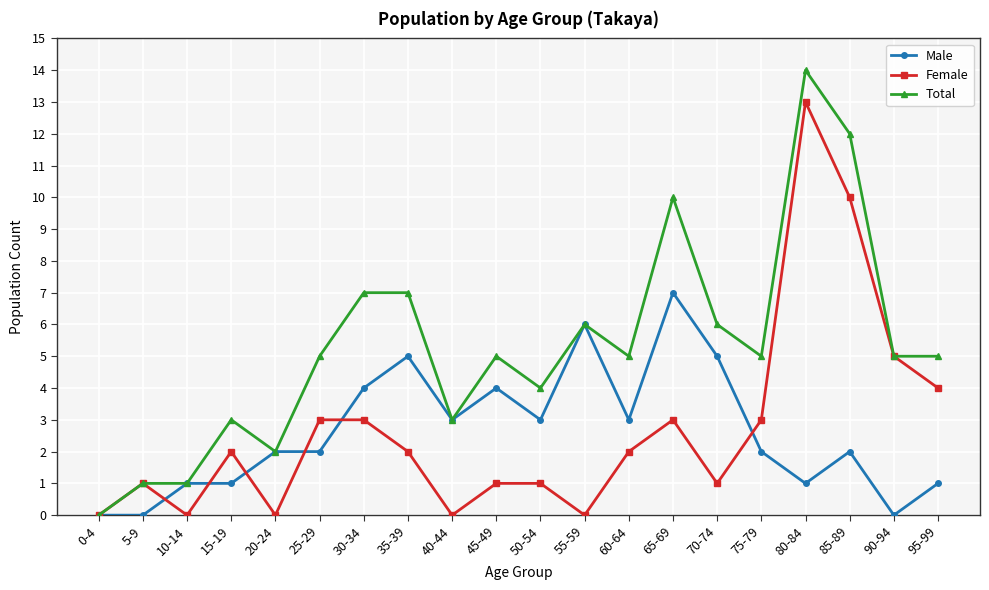

True or false: Total has more than 1 points higher than both neighbors.

True